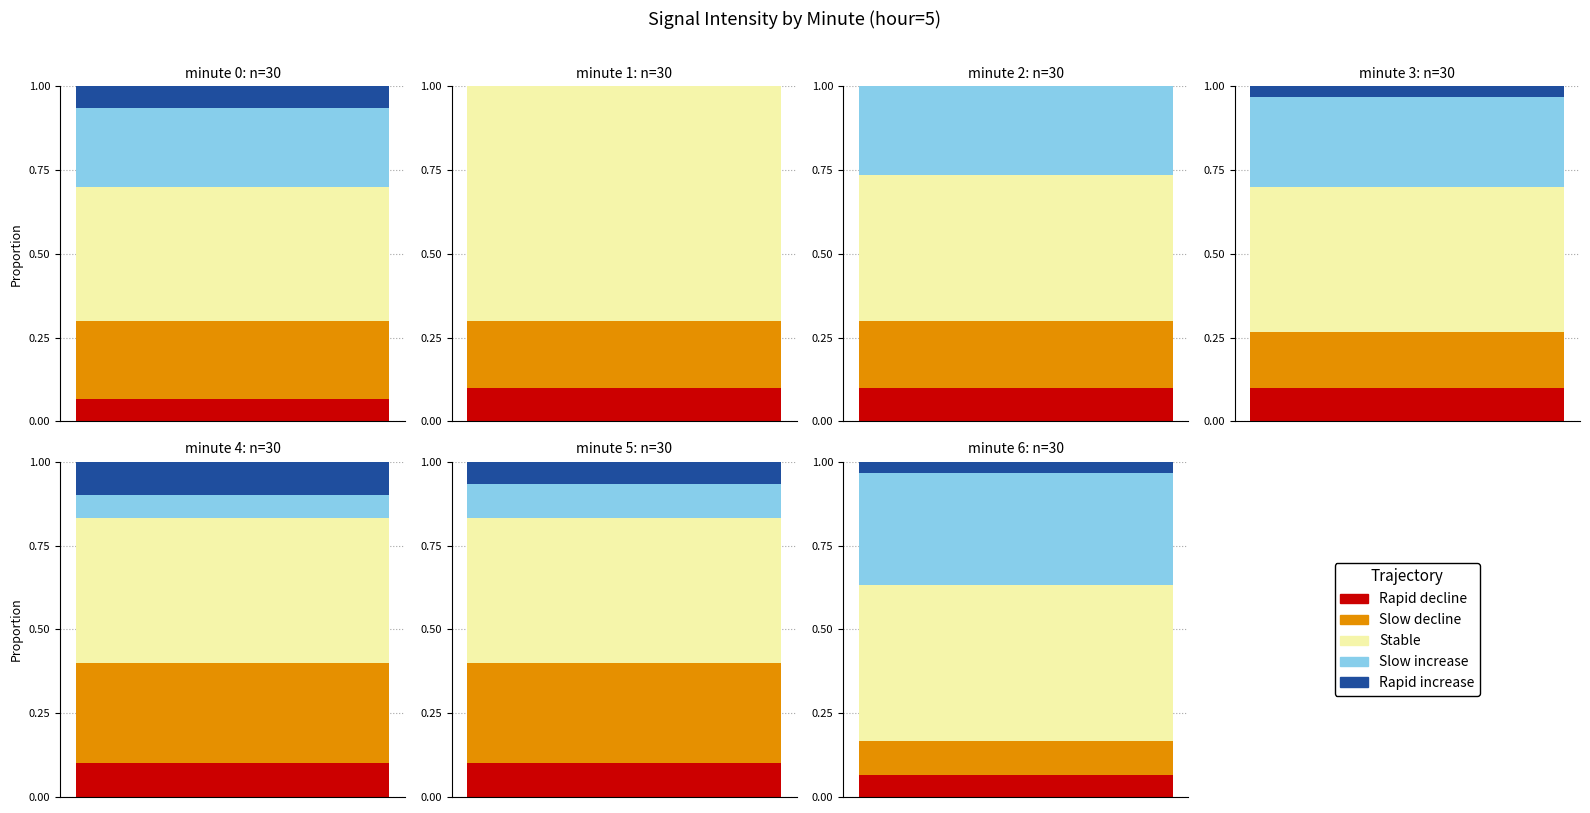

How many bars are there in each group?

5